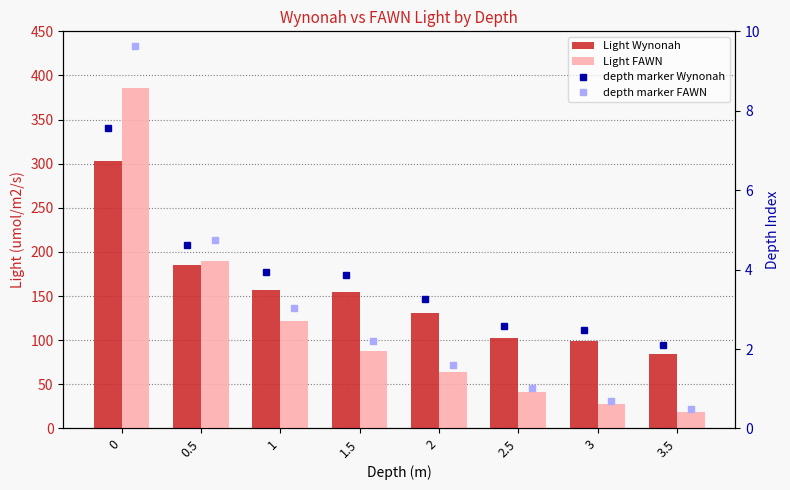

At which label is Light FAWN closest to 202?

0.5